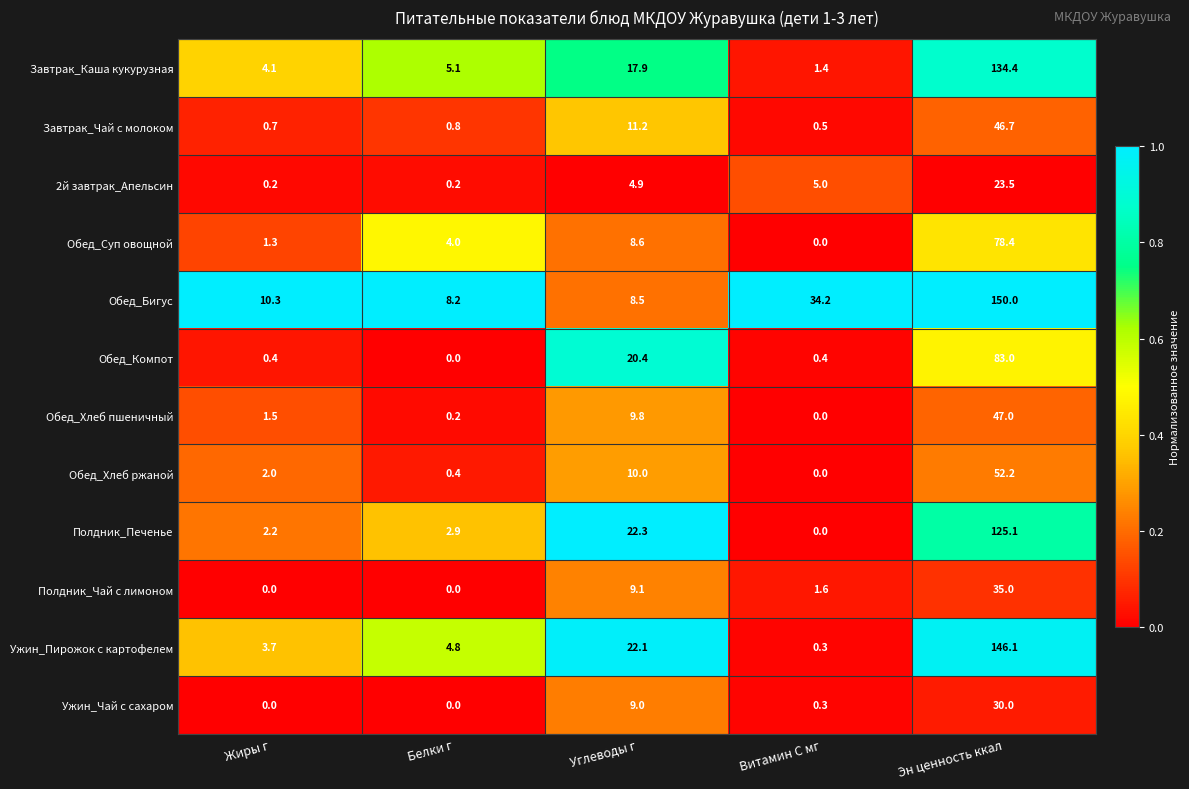

Is it true that Обед_Компот equals 20.4 at Углеводы г?

True